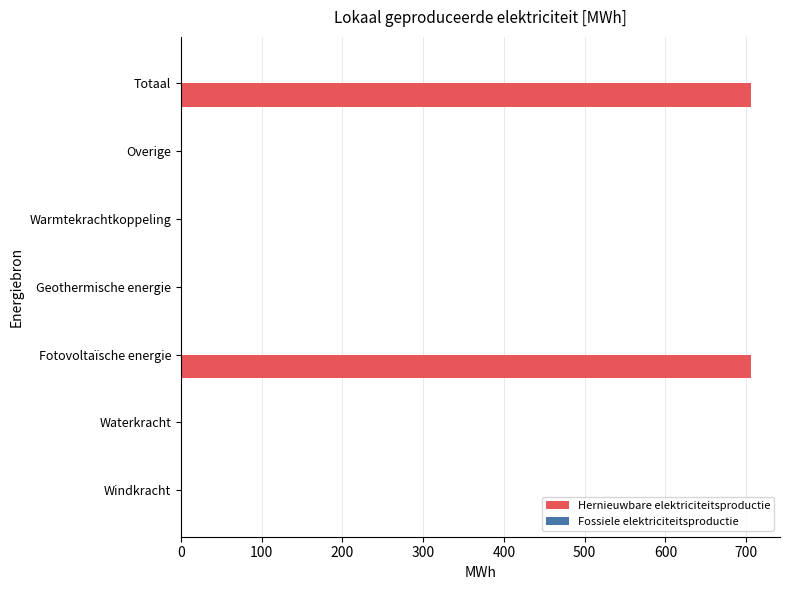

What is the sum of all values?

1413.2